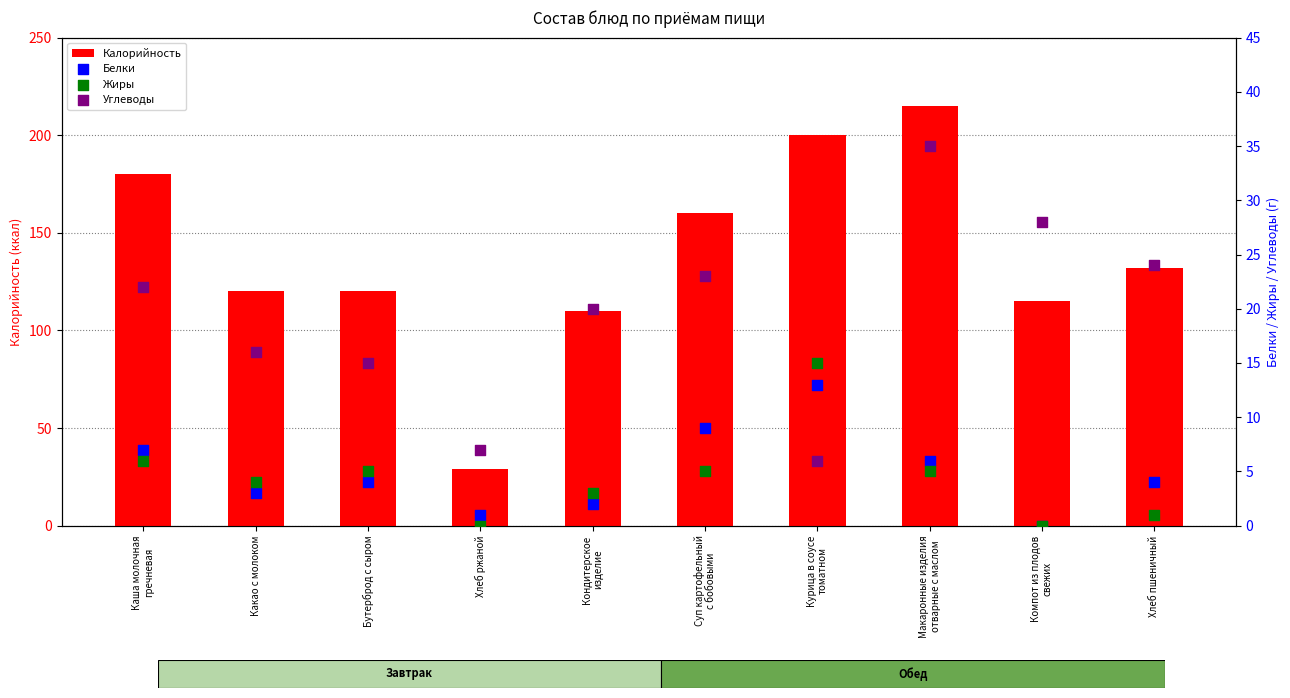

Which series has the widest spread of Y values?

Калорийность